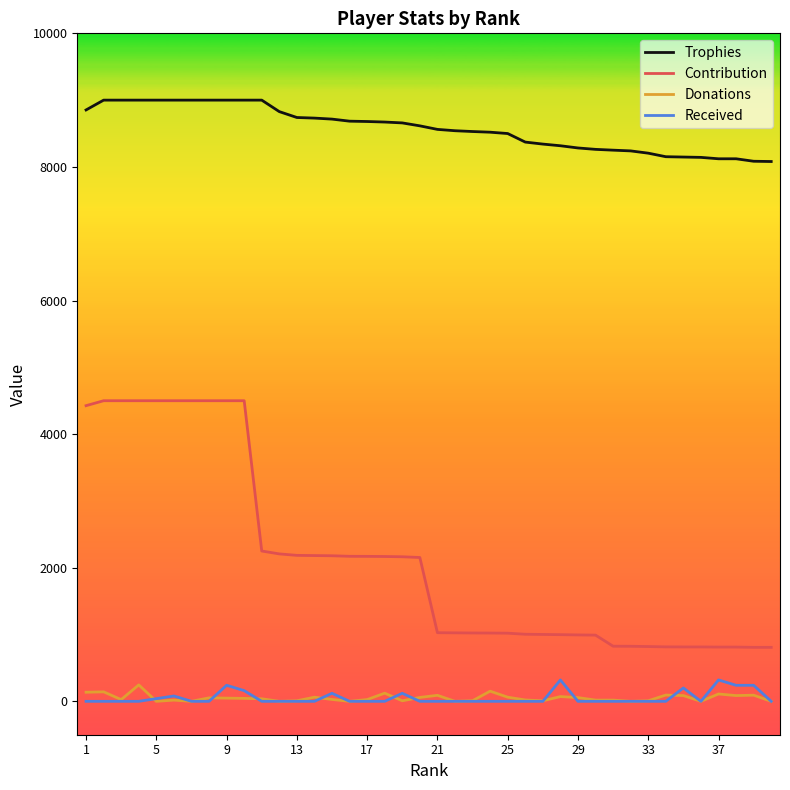

Which series has the largest total across all categories?

Trophies